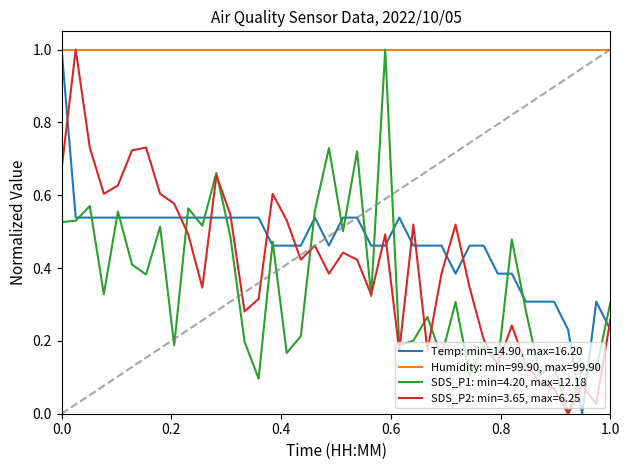

Which series has the largest total across all categories?

Humidity: min=99.90, max=99.90